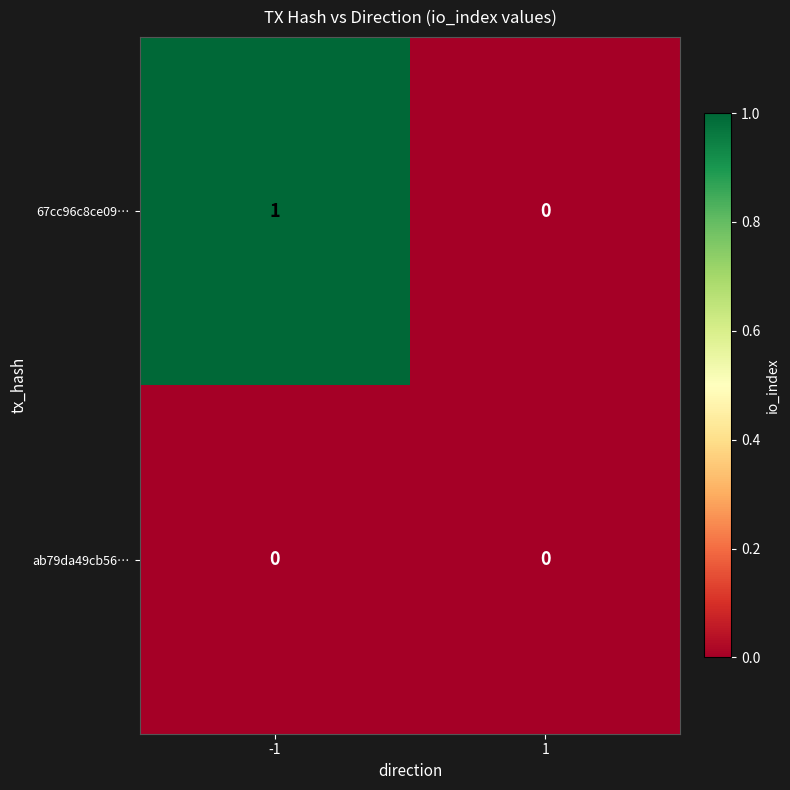

Which series has the largest range (max minus min)?

67cc96c8ce09…